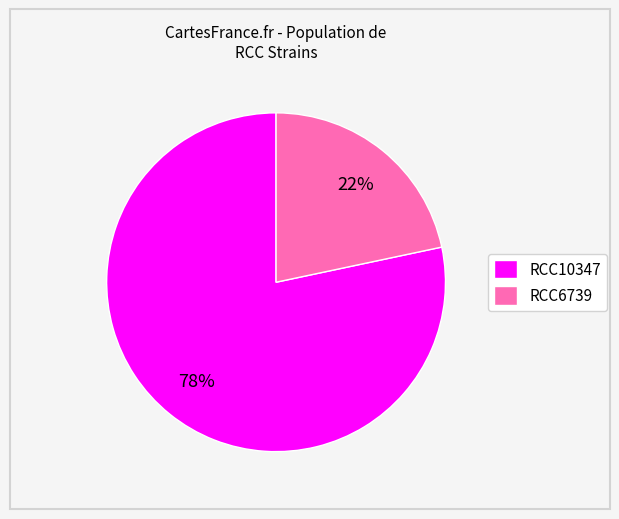

Combined, do RCC6739 and RCC10347 account for over 50%?

Yes